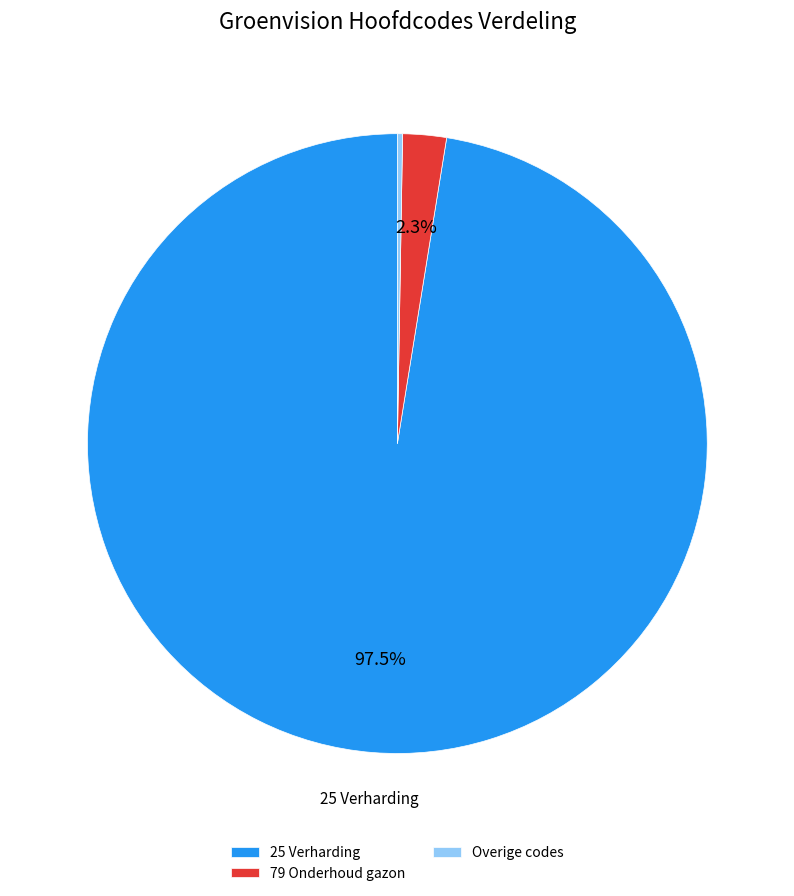

Is 79 Onderhoud gazon the majority of the pie?

No